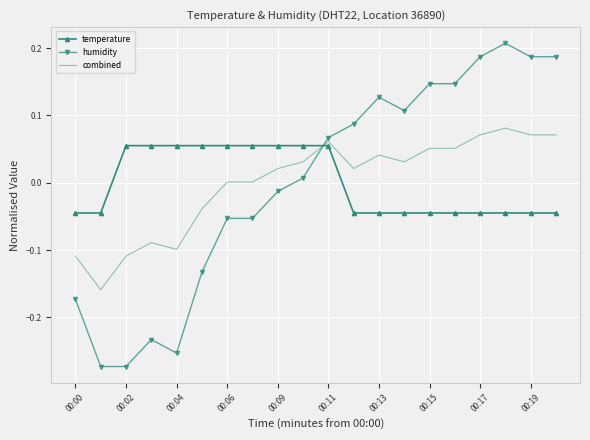

List the series in order of their peak value, highest first.

humidity, combined, temperature